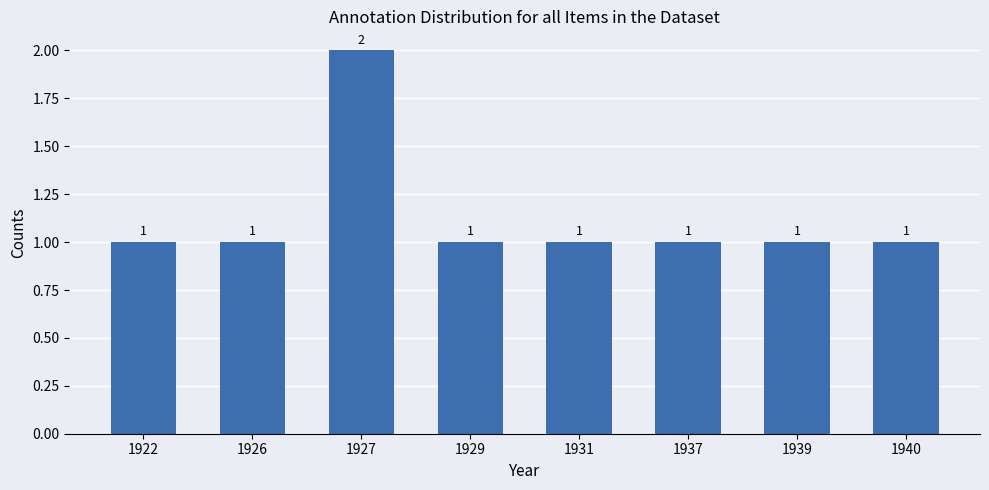

What value does the data have at 1931?

1